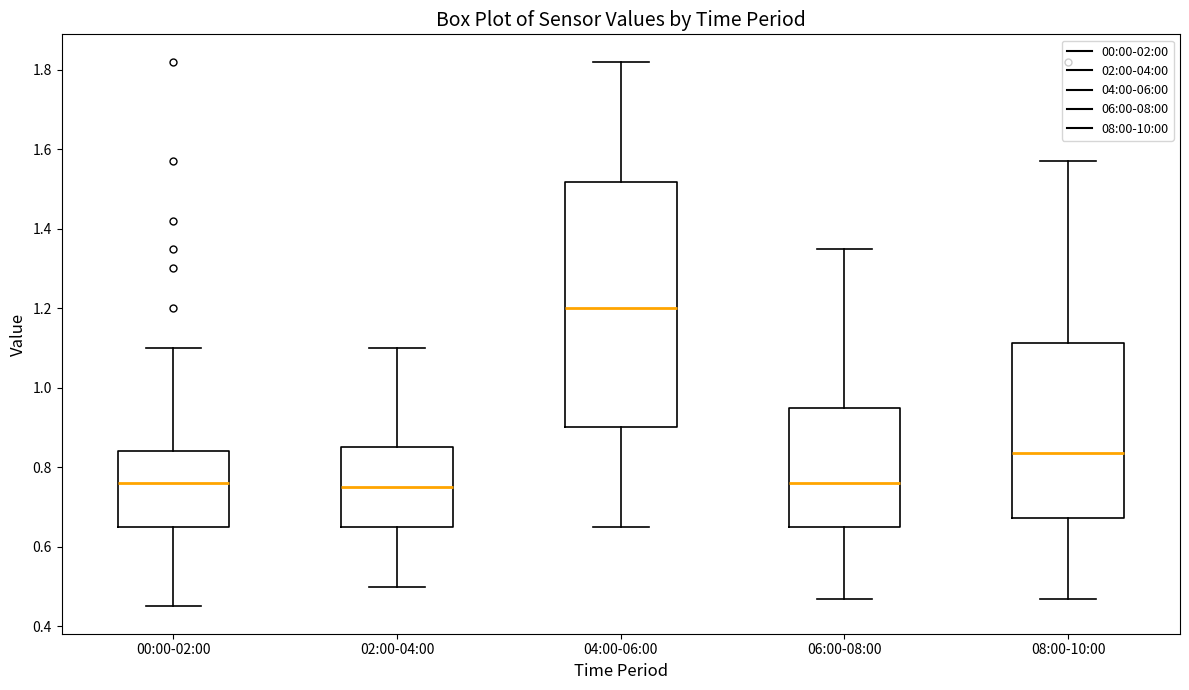

Reading left to right, read every box against the y-axis: the position of its median line, the range the box covers, and the ends of its whiskers. The values are not printed on the chart, so give them approximately, as read against the axis.

00:00-02:00: median 0.76, box 0.66 to 0.84, whiskers 0.46 to 1.10
02:00-04:00: median 0.76, box 0.66 to 0.86, whiskers 0.50 to 1.10
04:00-06:00: median 1.20, box 0.90 to 1.52, whiskers 0.66 to 1.82
06:00-08:00: median 0.76, box 0.66 to 0.96, whiskers 0.48 to 1.36
08:00-10:00: median 0.84, box 0.68 to 1.12, whiskers 0.48 to 1.58